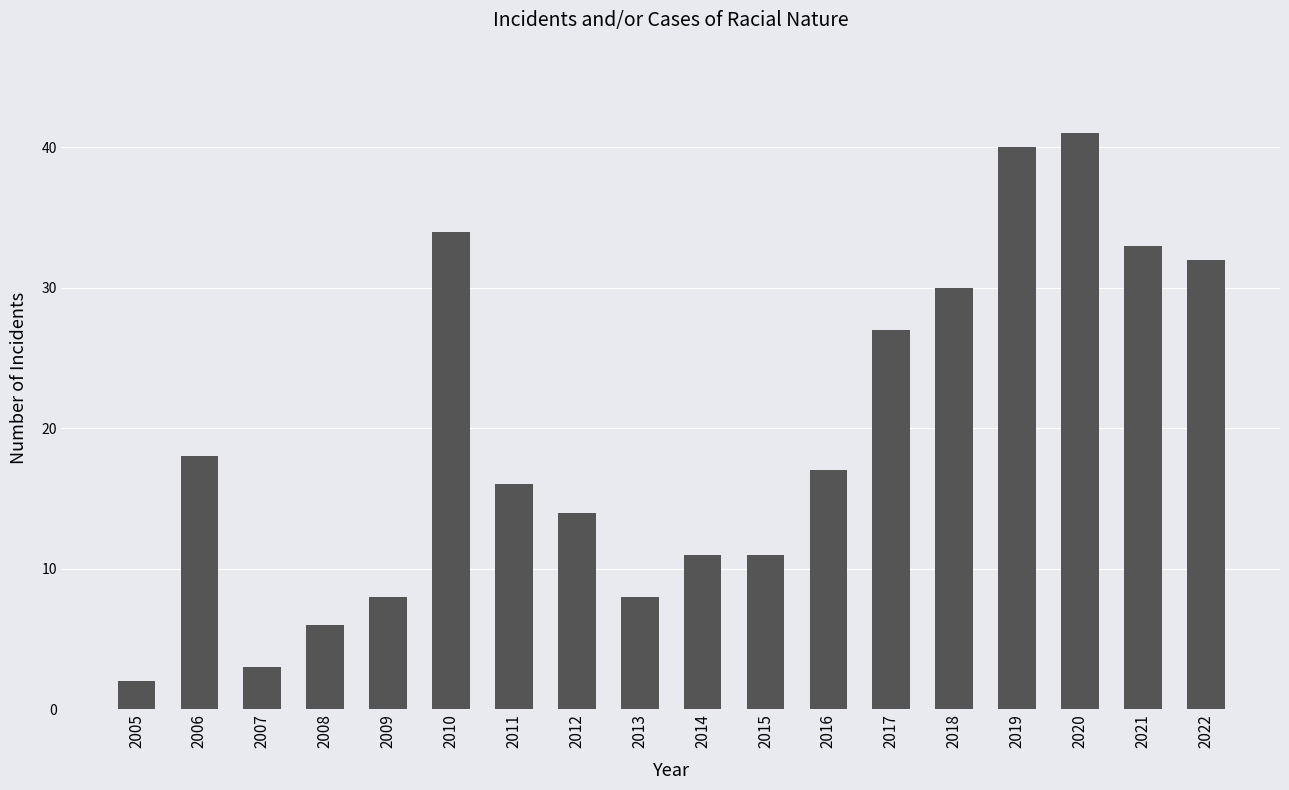

The chart shows a value of 46 at 2018. True or false?

False